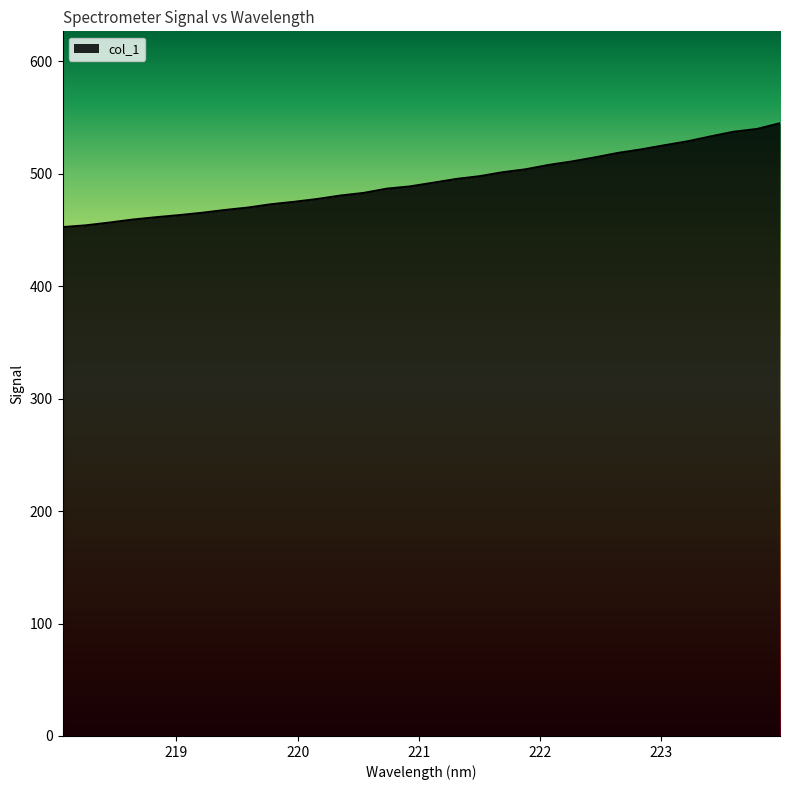

What is the difference between the maximum and minimum values?

92.4